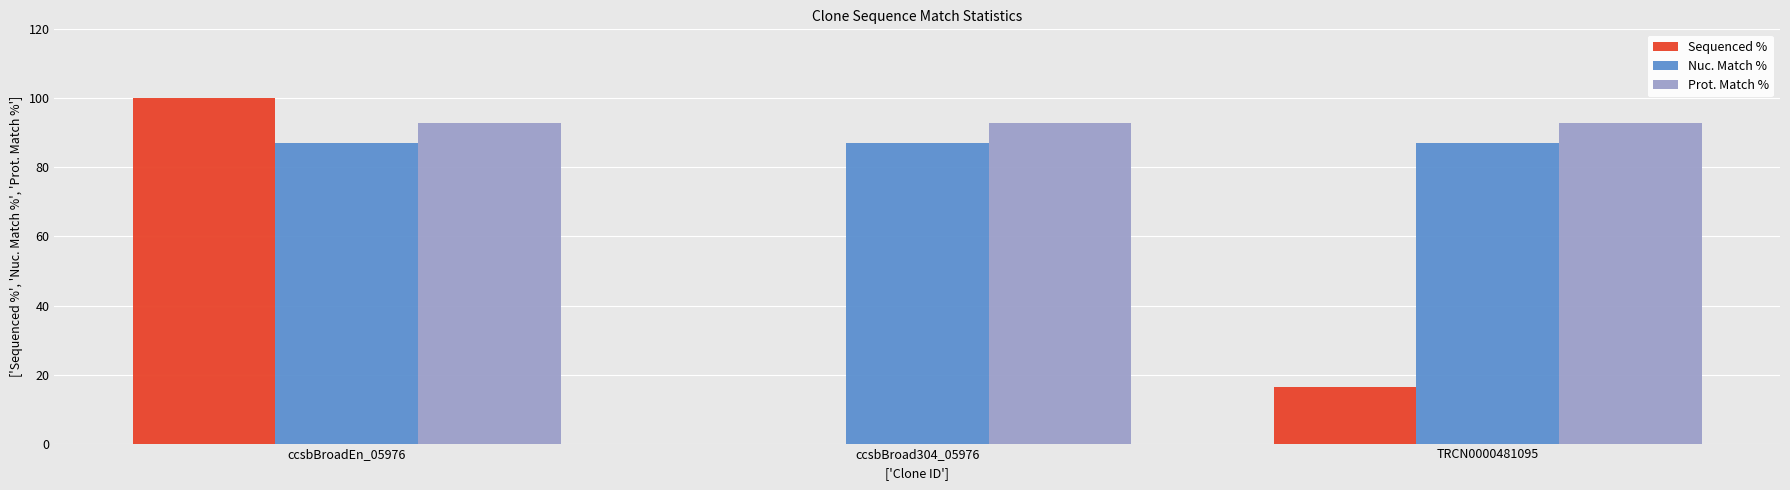

Reading left to right, extract all data points from this chart.

Sequenced %: 100.0	0.0	16.4
Nuc. Match %: 87.0	87.0	87.0
Prot. Match %: 92.8	92.8	92.8